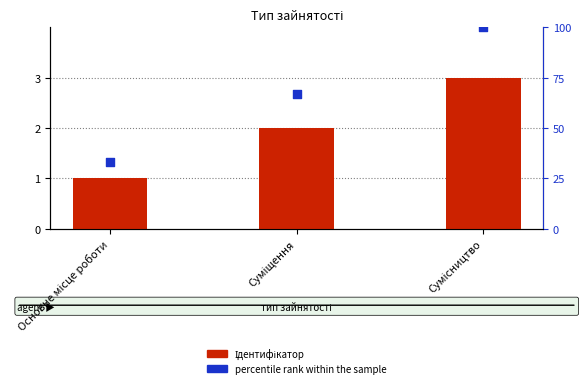

Which series has the largest Y range (max minus min)?

percentile rank within the sample